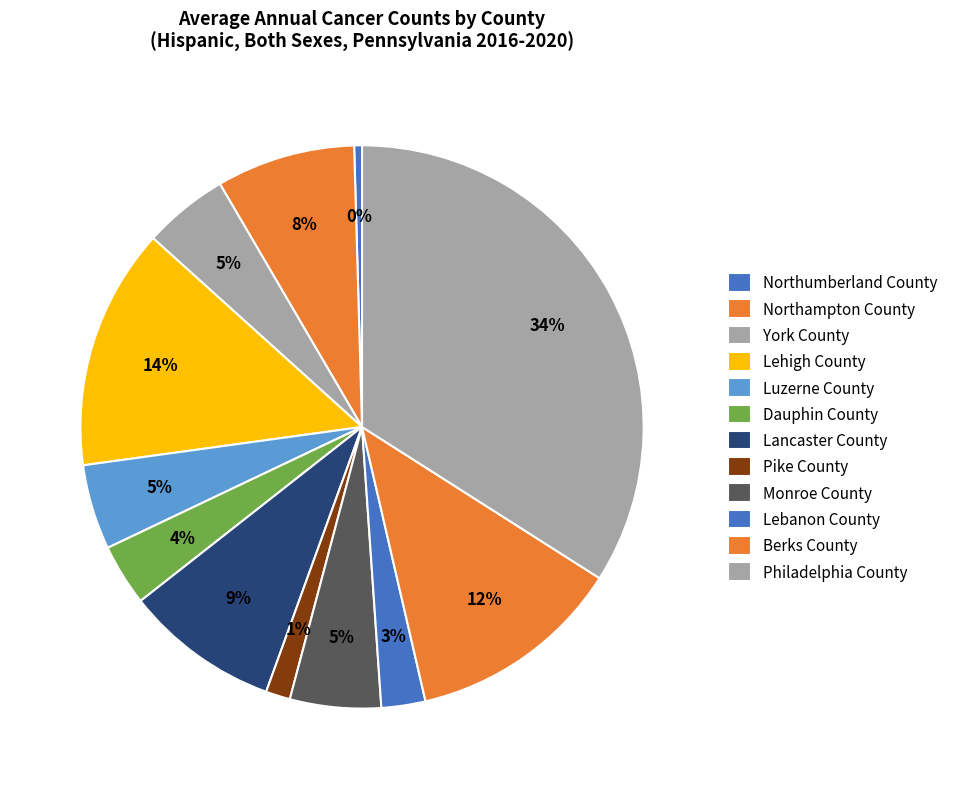

Which slice is the smallest?

Northumberland County